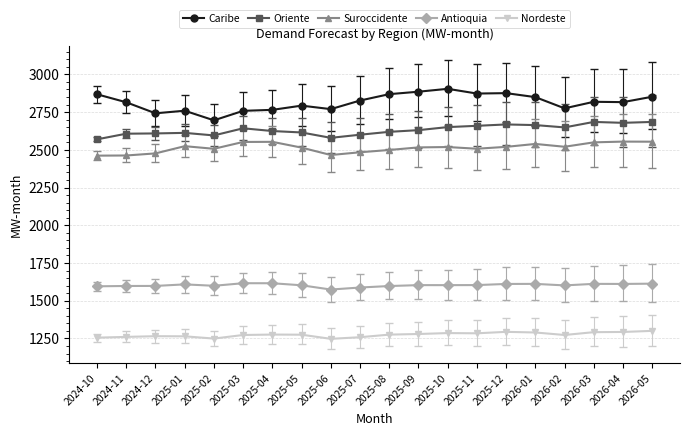

Which category has the highest value across all series?

2025-10